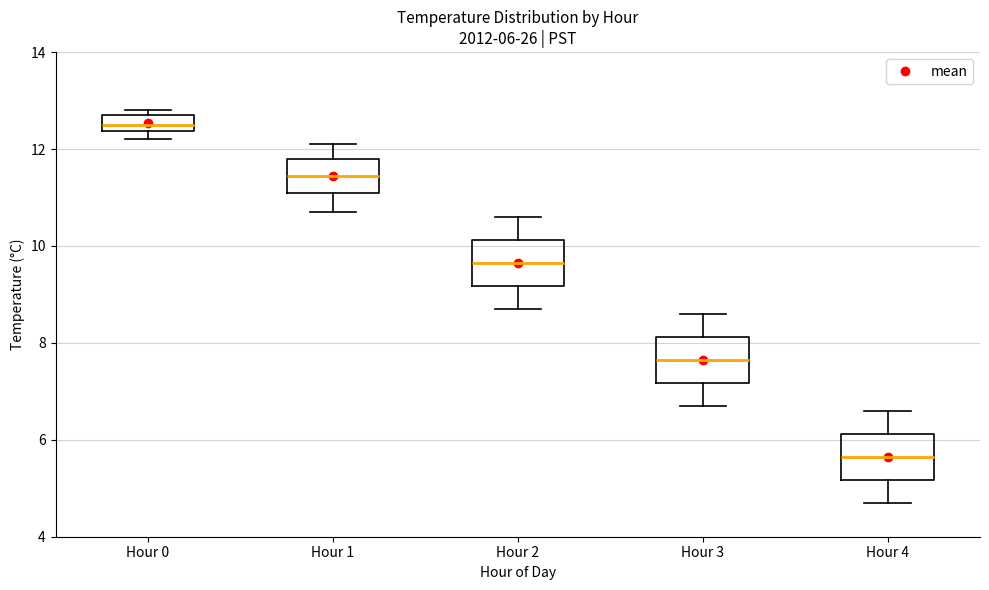

Which box has the lowest median line?

Hour 4